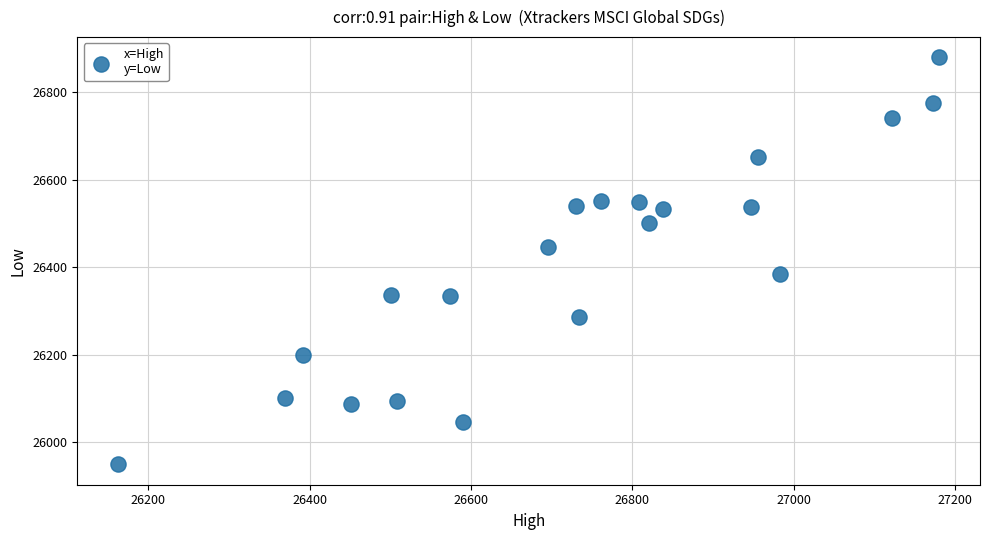

What is the range of Y values (max minus min)?

930